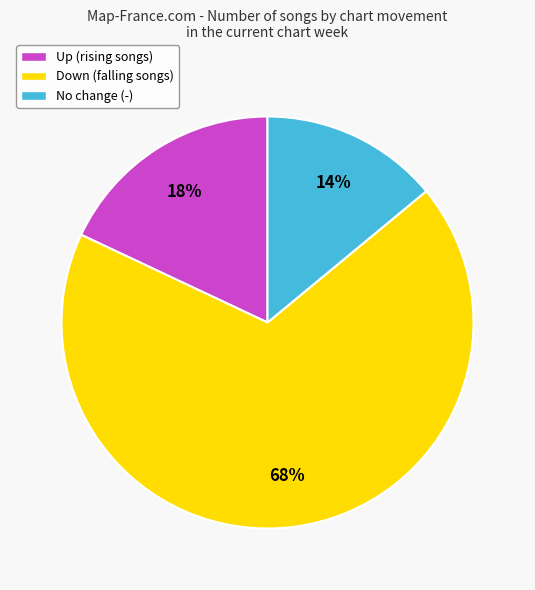

What is the majority slice?

Down (falling songs)